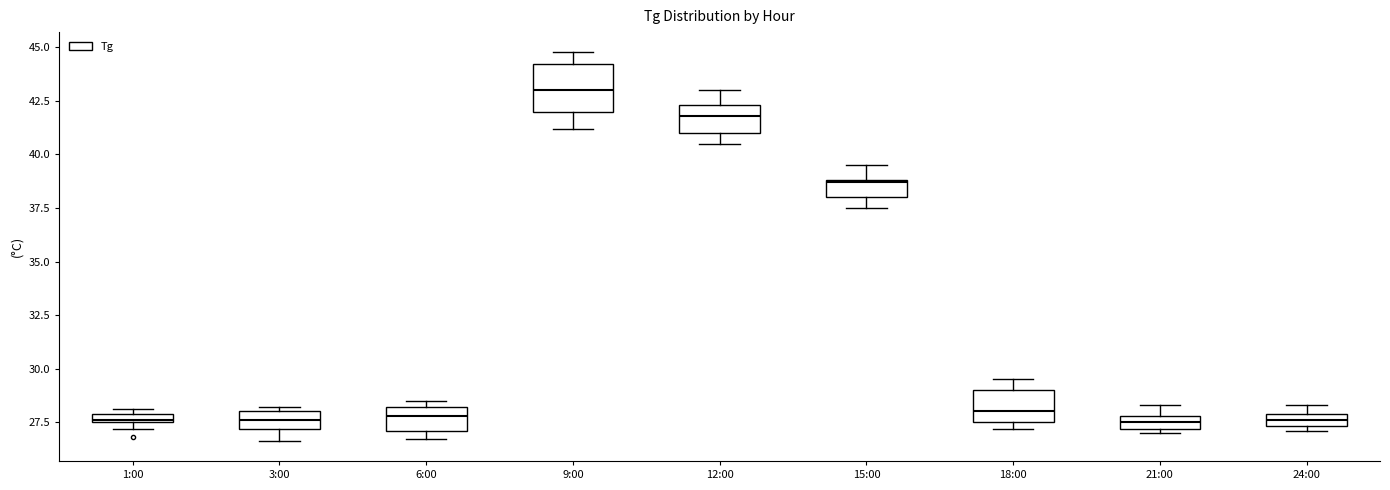

Which box's median line is the highest?

9:00